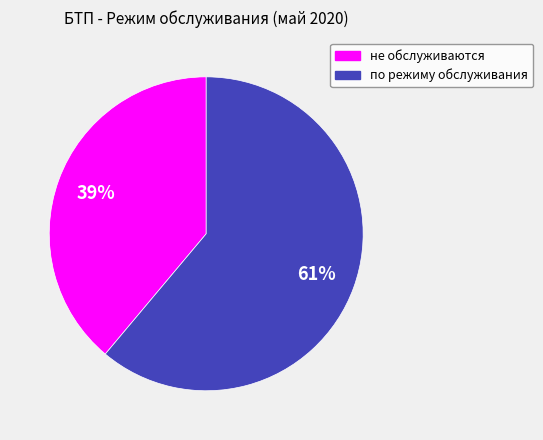

Which category accounts for the majority?

по режиму обслуживания